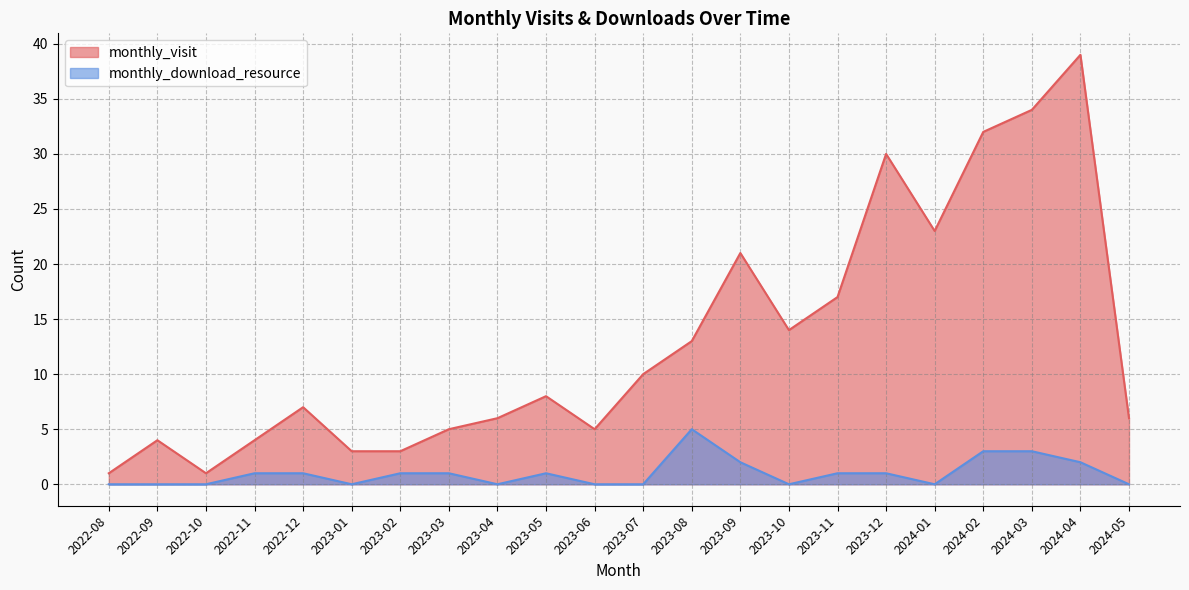

True or false: monthly_visit has a value of 12 at 2023-09.

False